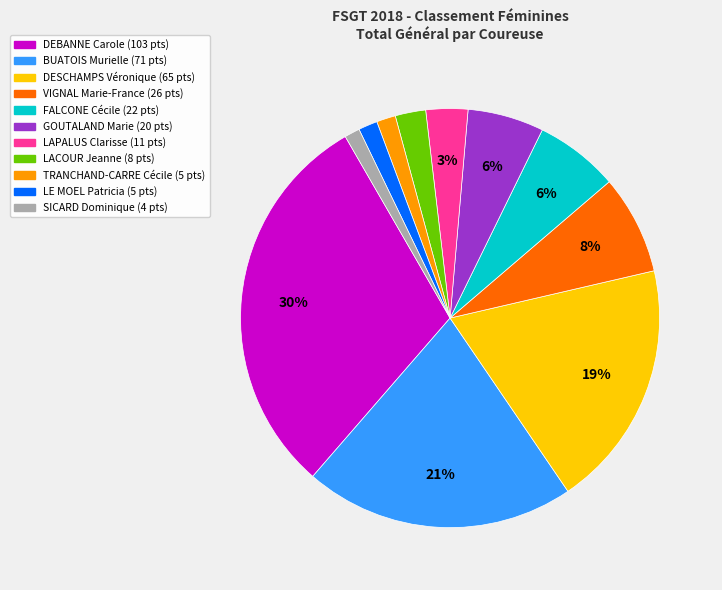

How many slices are in this pie chart?

11